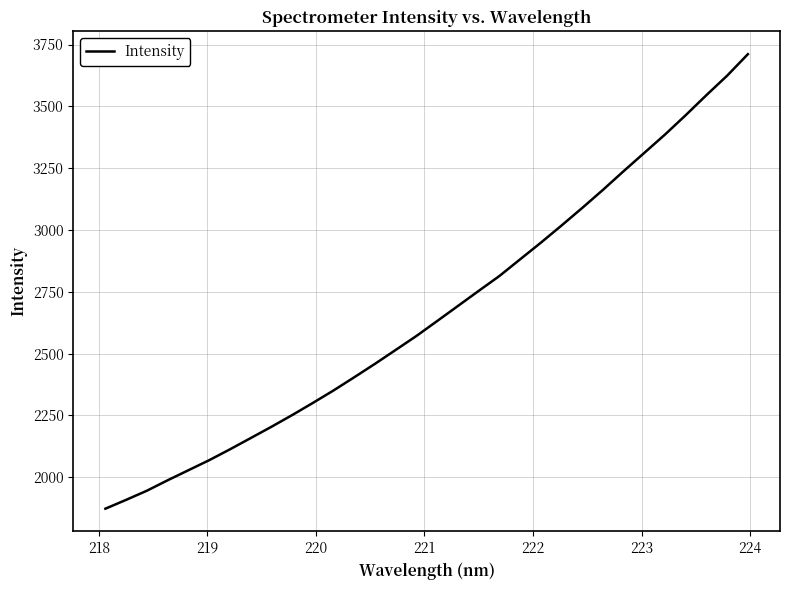

How many values exceed 2631?

16